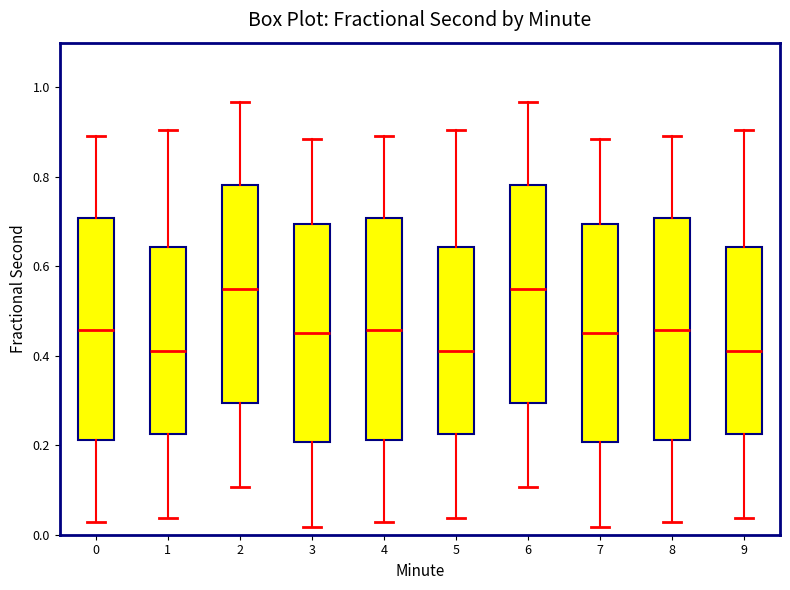

Reading left to right, read every box against the y-axis: the position of its median line, the range the box covers, and the ends of its whiskers. The values are not printed on the chart, so give them approximately, as read against the axis.

0: median 0.46, box 0.22 to 0.70, whiskers 0.02 to 0.90
1: median 0.40, box 0.22 to 0.64, whiskers 0.04 to 0.90
2: median 0.54, box 0.30 to 0.78, whiskers 0.10 to 0.96
3: median 0.46, box 0.20 to 0.70, whiskers 0.02 to 0.88
4: median 0.46, box 0.22 to 0.70, whiskers 0.02 to 0.90
5: median 0.40, box 0.22 to 0.64, whiskers 0.04 to 0.90
6: median 0.54, box 0.30 to 0.78, whiskers 0.10 to 0.96
7: median 0.46, box 0.20 to 0.70, whiskers 0.02 to 0.88
8: median 0.46, box 0.22 to 0.70, whiskers 0.02 to 0.90
9: median 0.40, box 0.22 to 0.64, whiskers 0.04 to 0.90